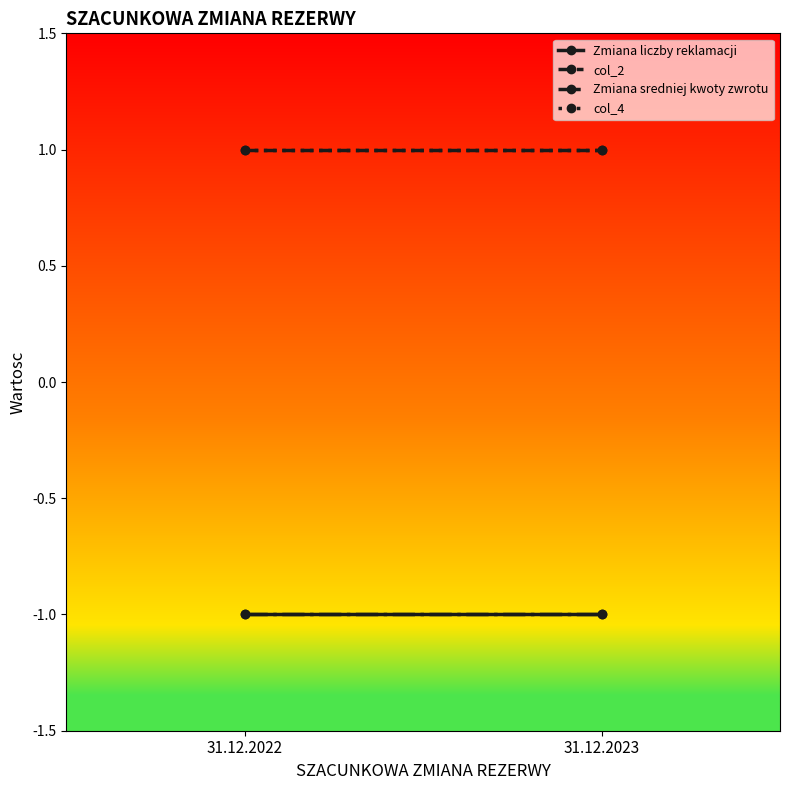

Is this an area chart (filled region under the line)?

No